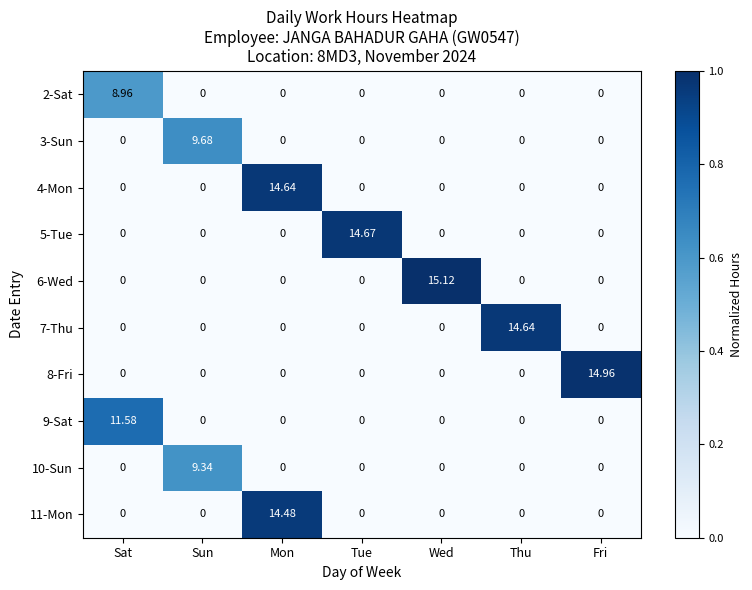

At which category does the chart reach its peak across all series?

Wed